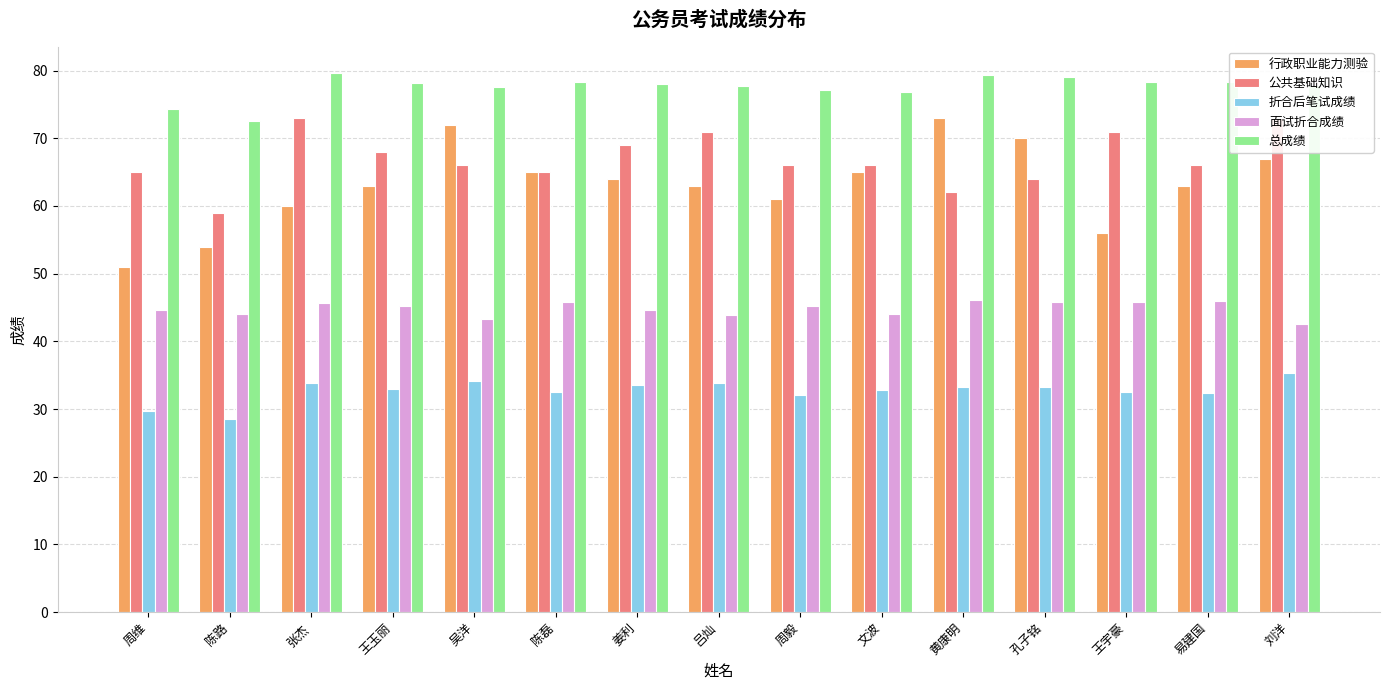

Where does the 公共基础知识 series first go above 66?

张杰